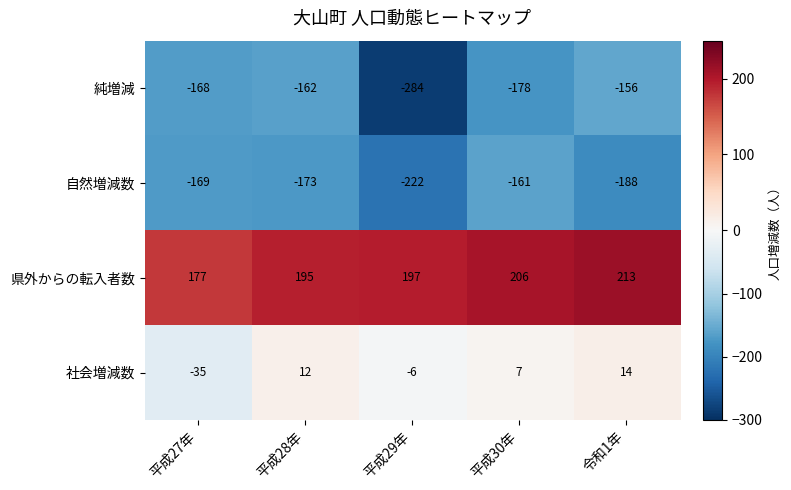

Which series has the largest total across all categories?

県外からの転入者数